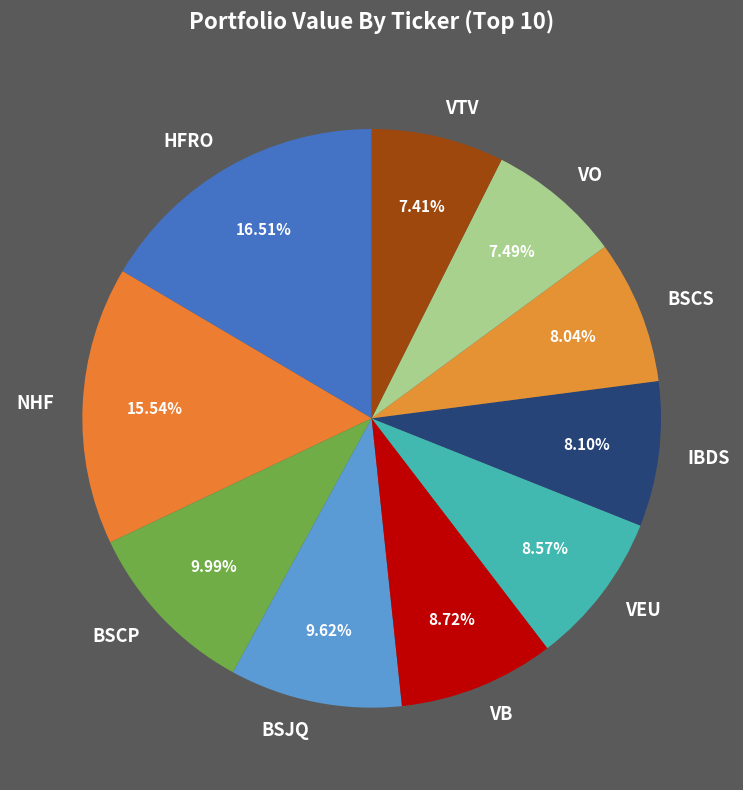

Combined, what portion of the pie is NHF and BSJQ?

25.2%